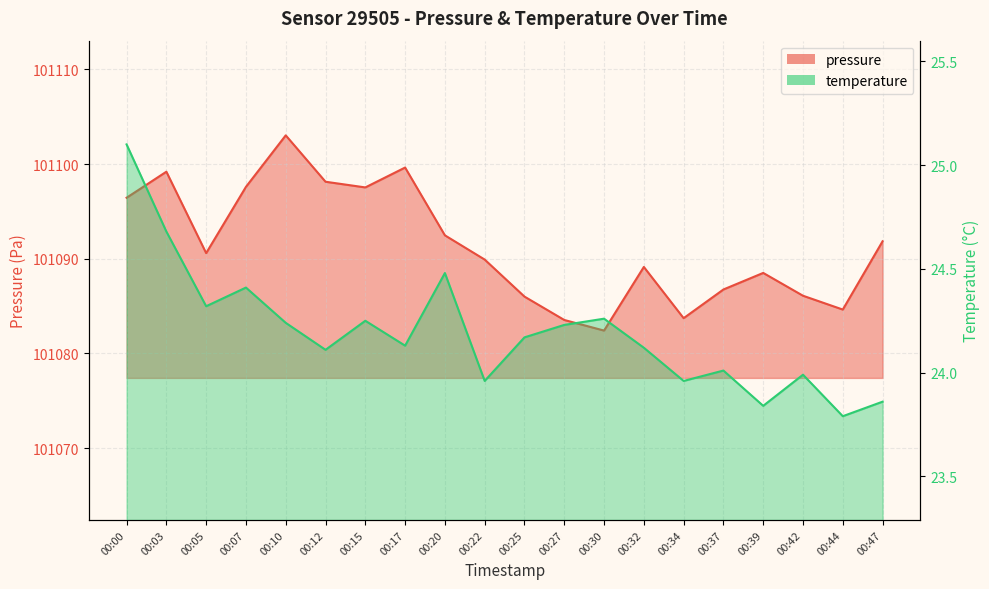

What is the average value of the temperature series?

24.2